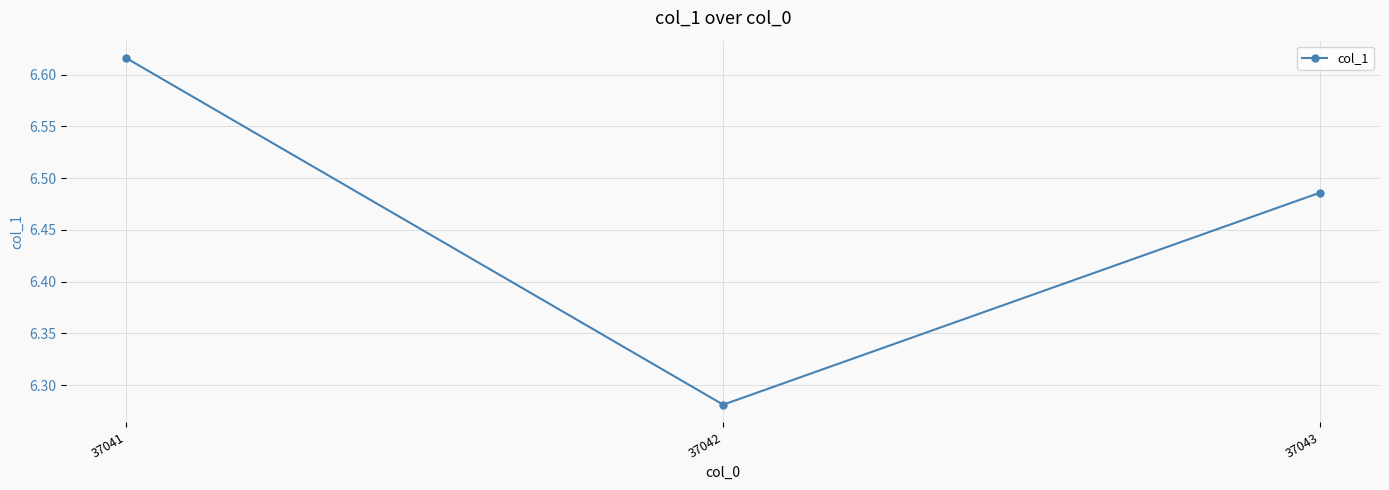

At which category does the chart reach its peak across all series?

37041